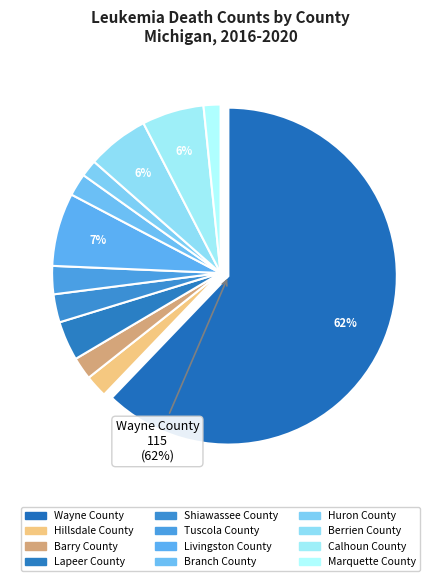

What percentage is the Barry County slice, to the nearest percent?

2%